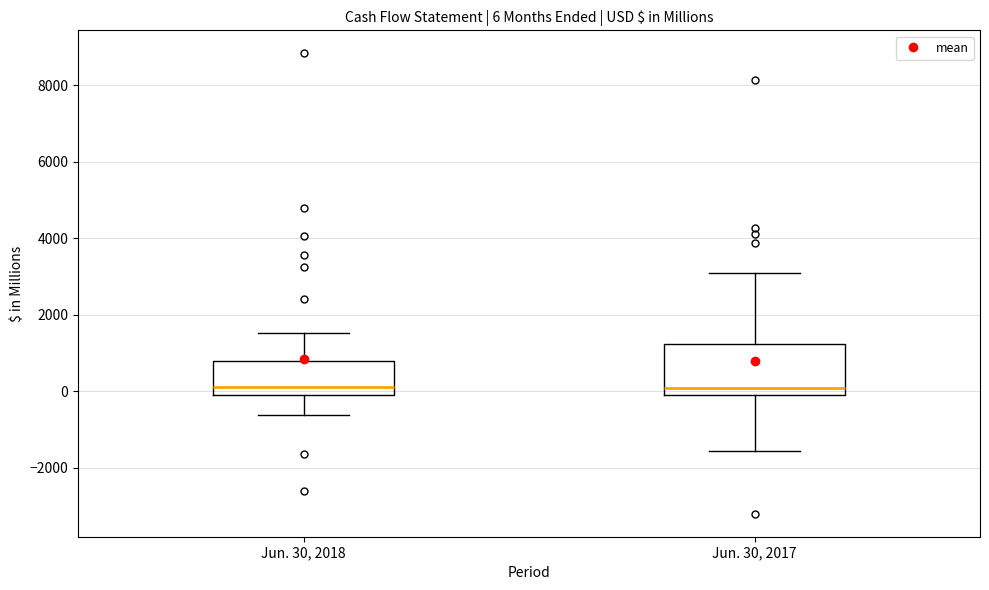

Comparing the boxes themselves (not the whiskers), which one is the tallest?

Jun. 30, 2017